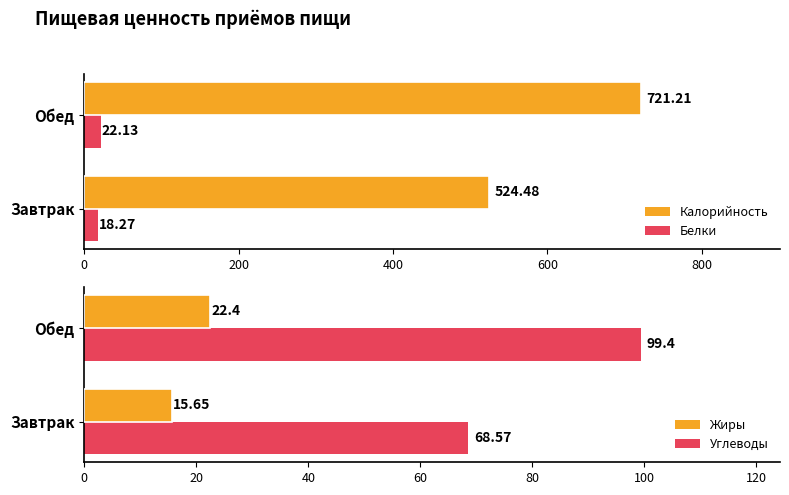

What is the maximum value for Калорийность?

721.2